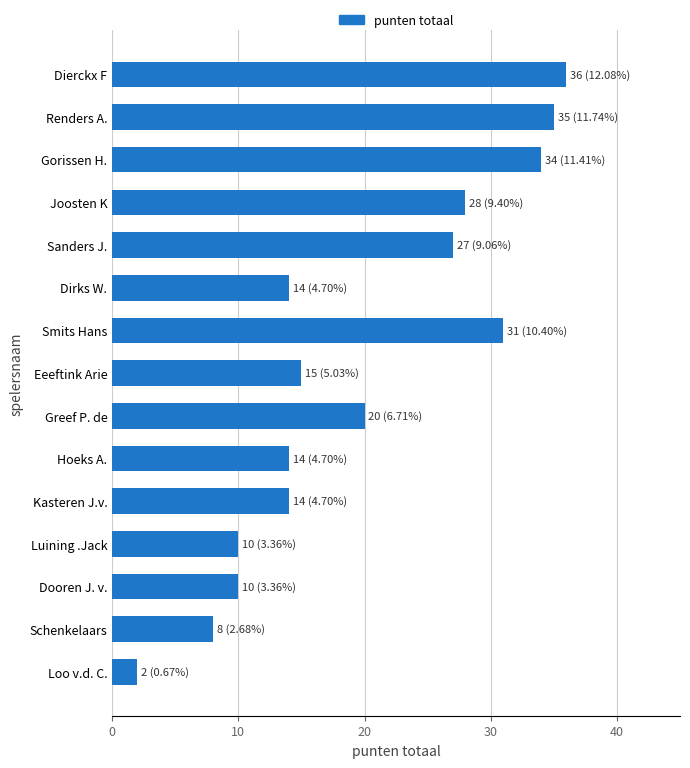

Is it true that the value at Luining .Jack is 10?

True